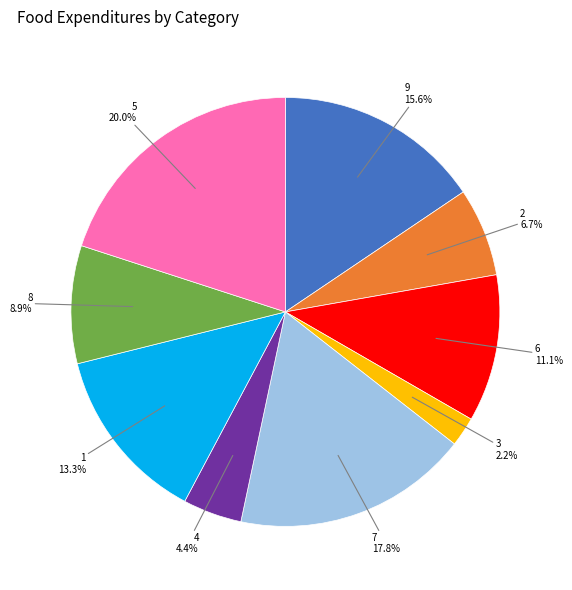

Is there a majority slice in this chart?

No